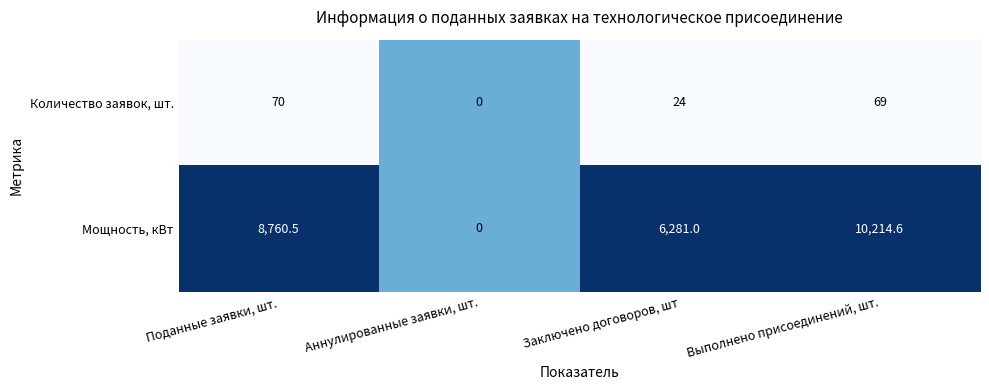

List the series in order of their peak value, highest first.

Мощность, кВт, Количество заявок, шт.